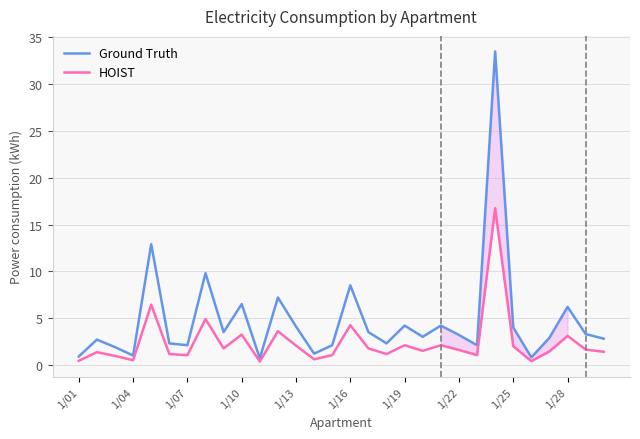

Is this an area chart (filled region under the line)?

No